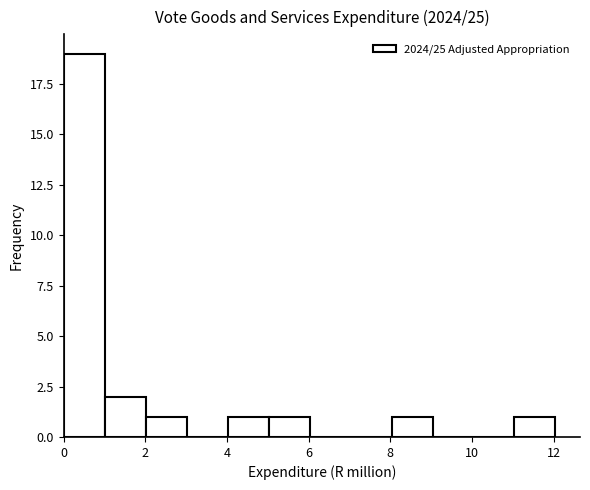

Reading left to right, transcribe this chart: for each bar, give the range it covers on the x-axis and its height. Neither the bar edges nor the heights are printed on the chart, so give them approximately, as read against the axes.

0 to 1: 19
1 to 2: 2
2 to 3: 1
3 to 4: 0
4 to 5: 1
5 to 6: 1
6 to 7: 0
7 to 8: 0
8 to 9: 1
9 to 10: 0
10 to 11: 0
11 to 12: 1